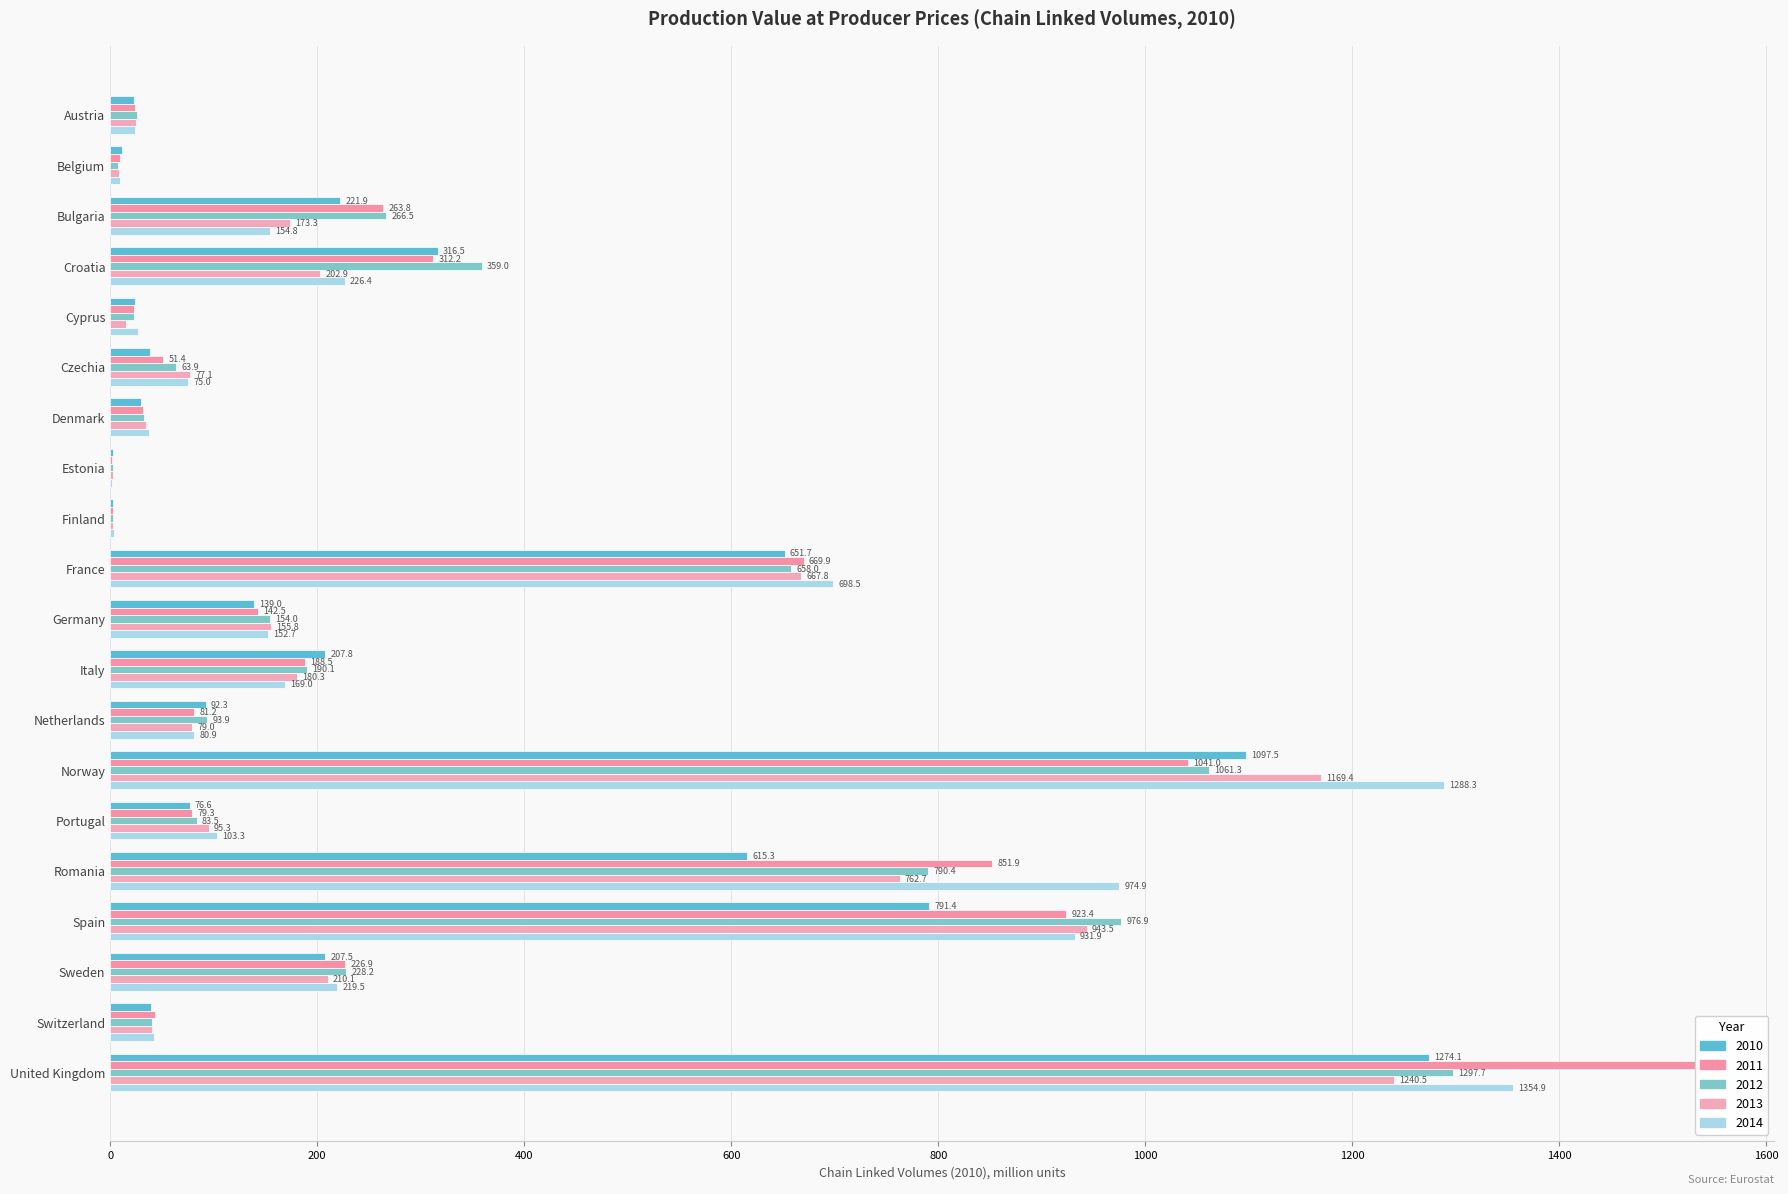

At which label does 2011 reach its minimum?

Estonia